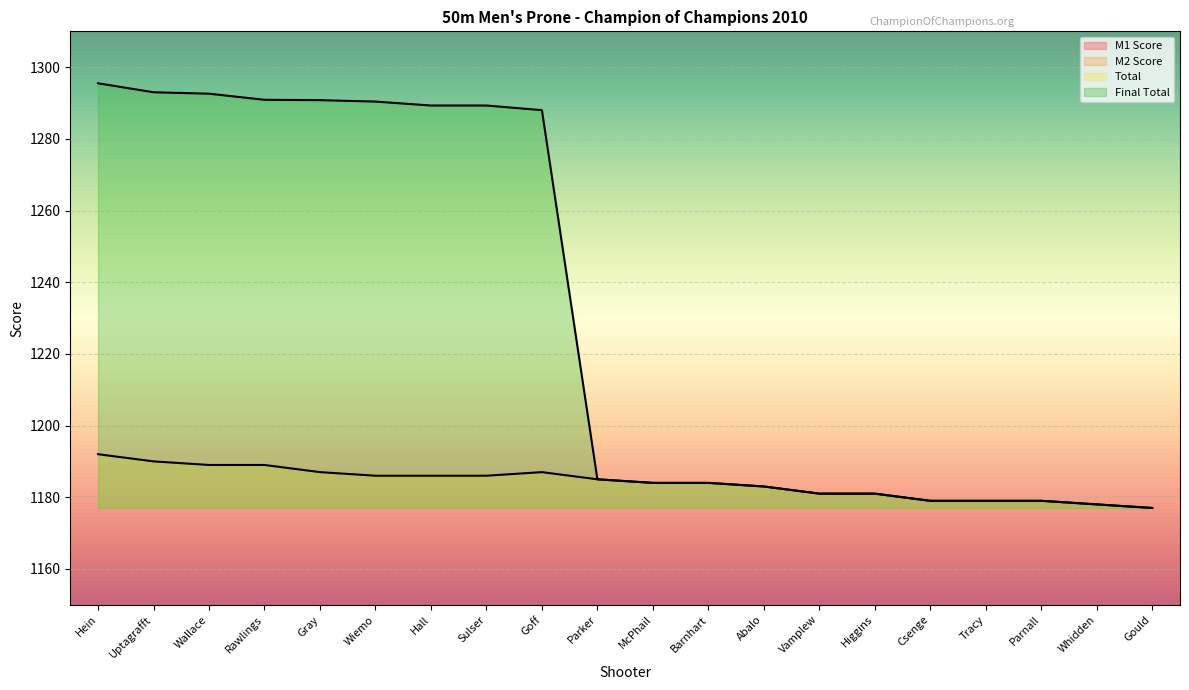

How many values in the M2 Score series exceed 593?

9